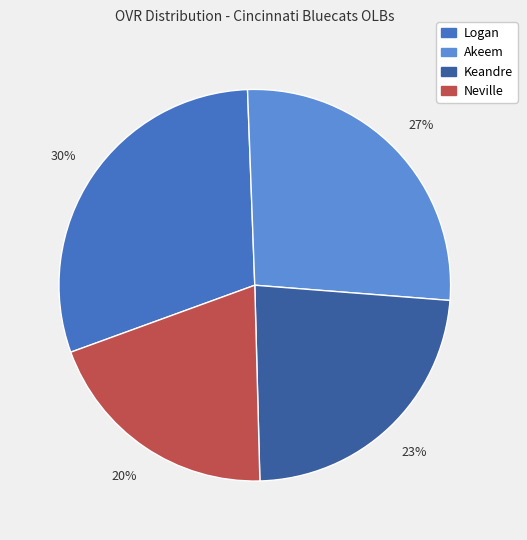

Combined, do Logan and Keandre account for over 50%?

Yes